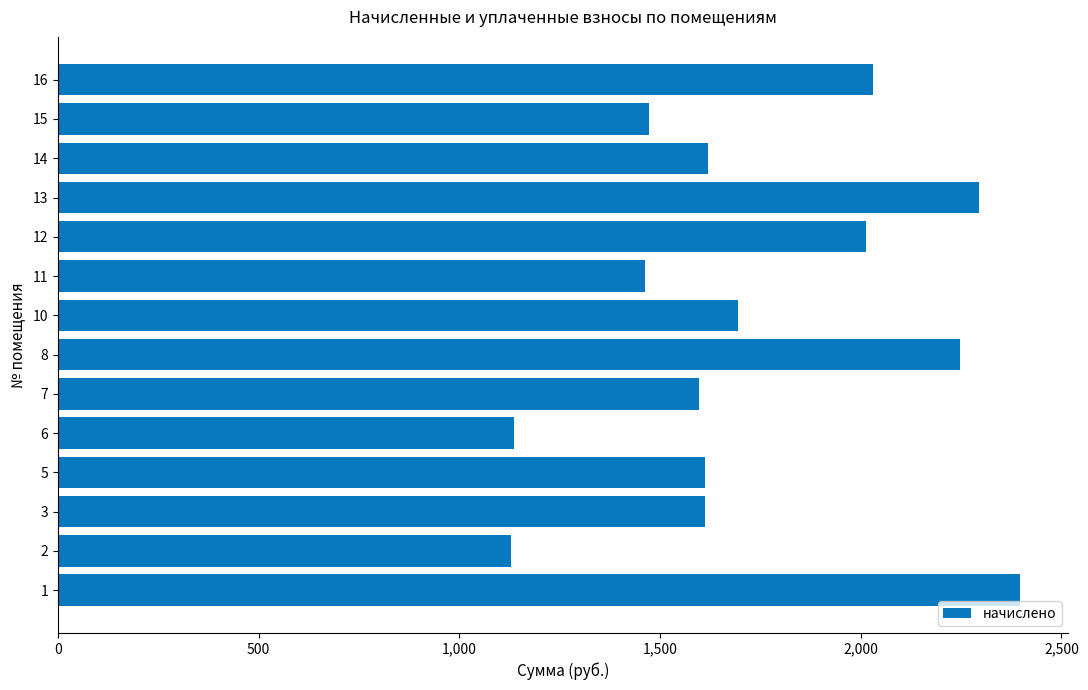

How many data points are less than 1620?

7